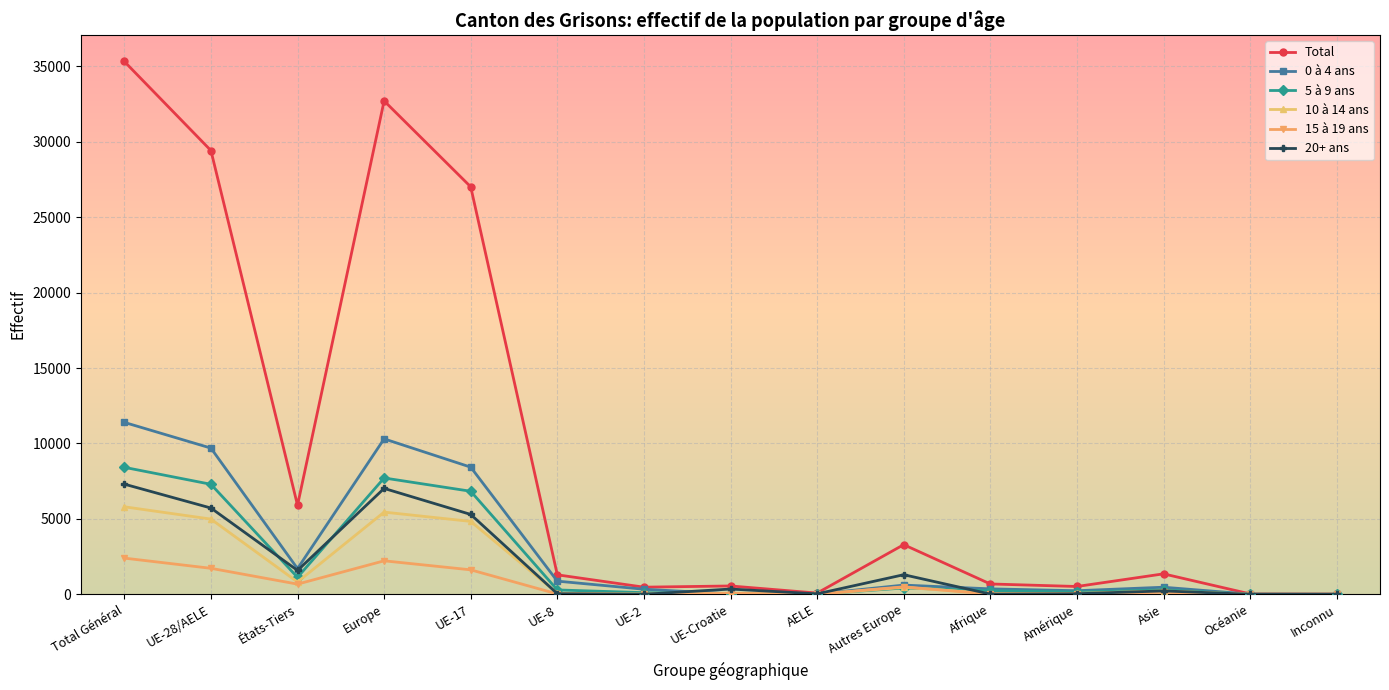

At which category is the sum across all series the highest?

Total Général